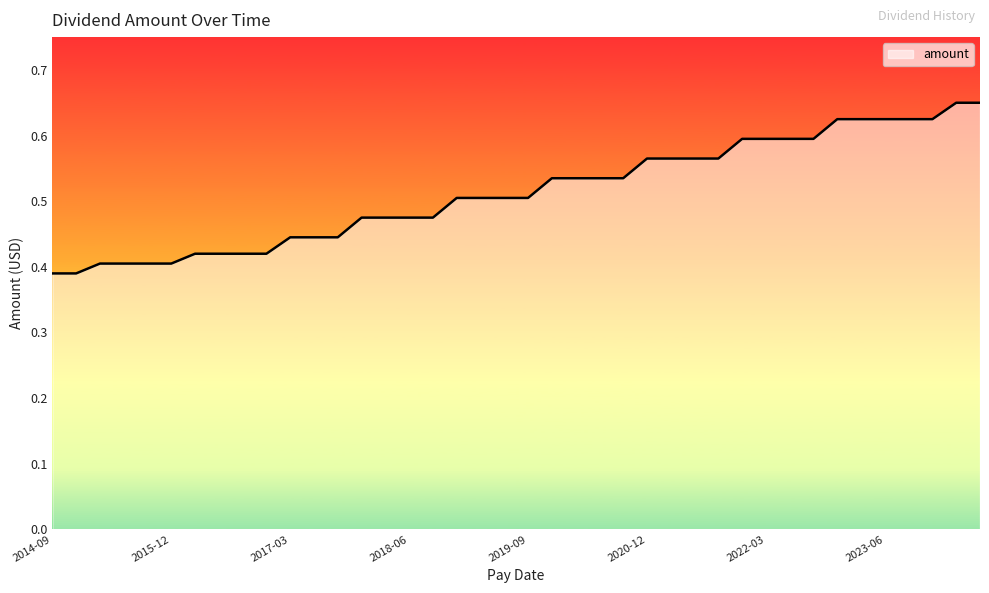

Reading right to left, what are all the values shown in this chart?

0.7	0.7	0.6	0.6	0.6	0.6	0.6	0.6	0.6	0.6	0.6	0.6	0.6	0.6	0.6	0.5	0.5	0.5	0.5	0.5	0.5	0.5	0.5	0.5	0.5	0.5	0.5	0.4	0.4	0.4	0.4	0.4	0.4	0.4	0.4	0.4	0.4	0.4	0.4	0.4